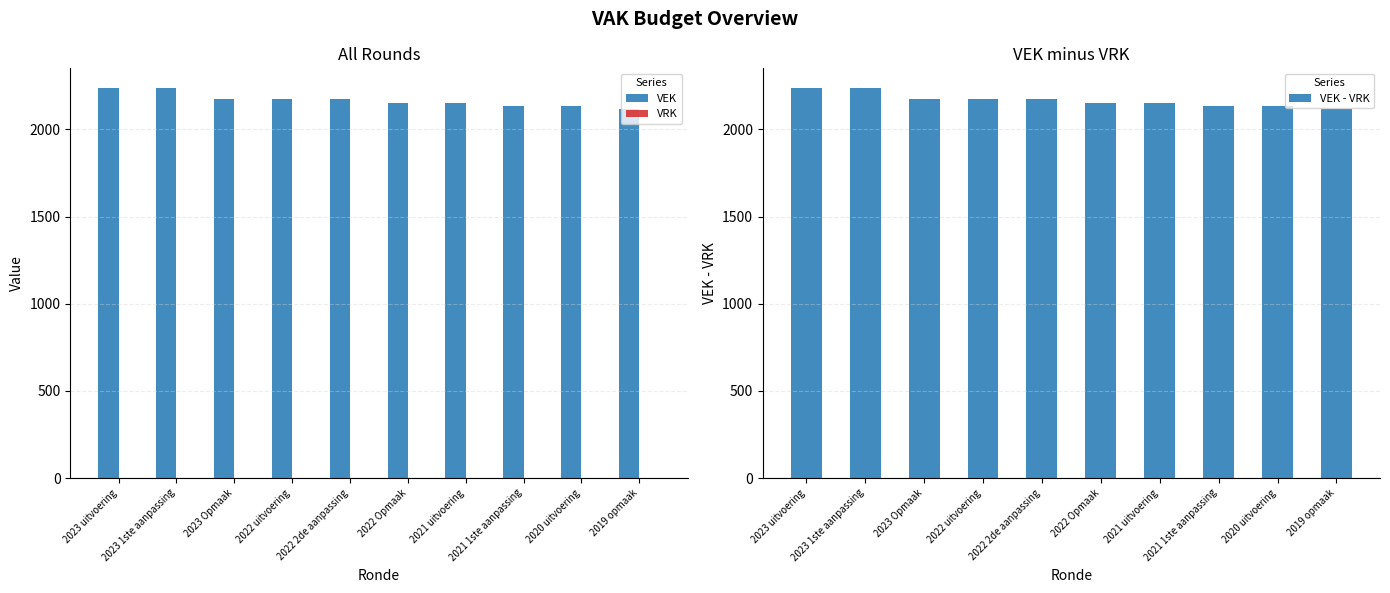

List the series in order of their peak value, lowest first.

VRK, VEK, VEK - VRK